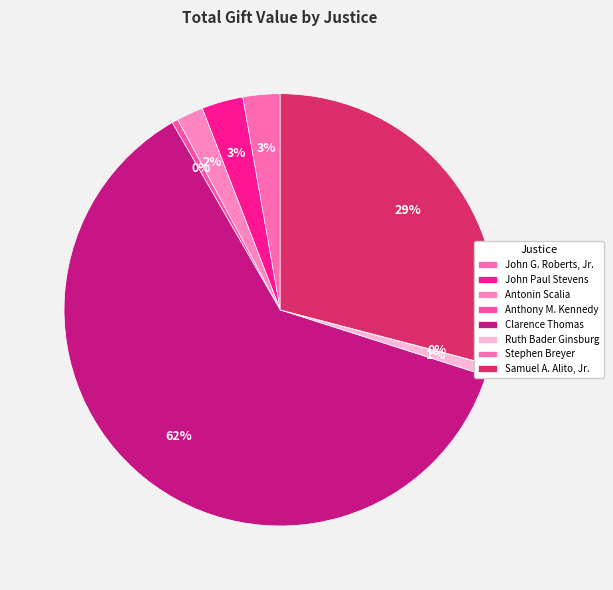

Does Samuel A. Alito, Jr. represent more than half of the total?

No